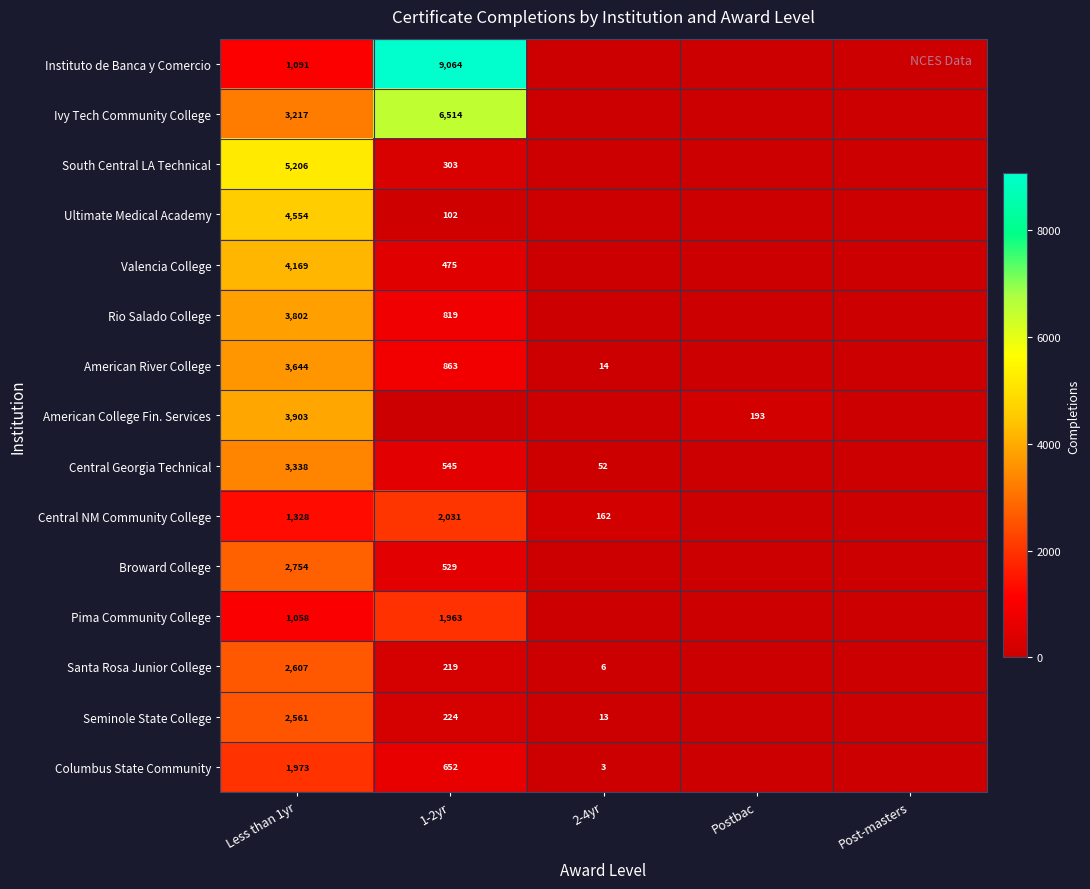

Is the value of Valencia College at 1-2yr greater than the value of American River College at Less than 1yr?

No